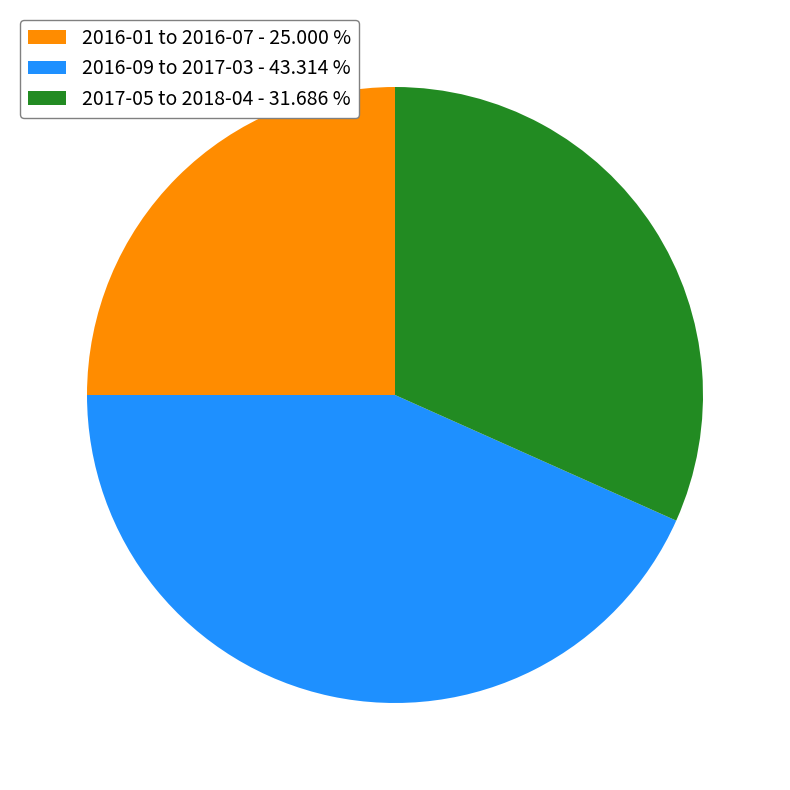

Which slice is the largest?

2016-09 to 2017-03 - 43.314 %